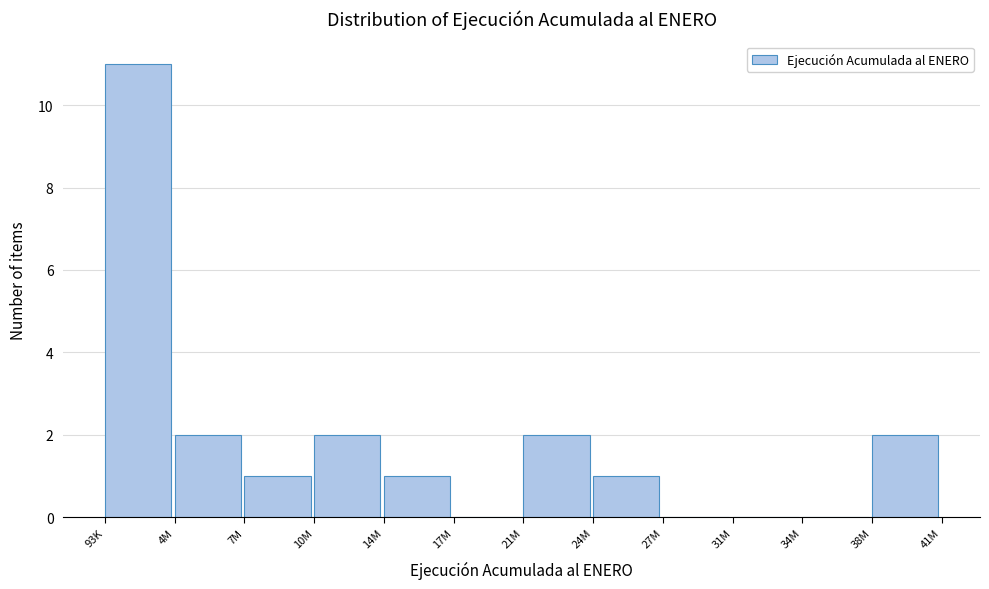

Reading right to left, transcribe all the data shown in this chart.

38M=2	34M=0	31M=0	27M=0	24M=1	21M=2	17M=0	14M=1	10M=2	7M=1	4M=2	93K=11